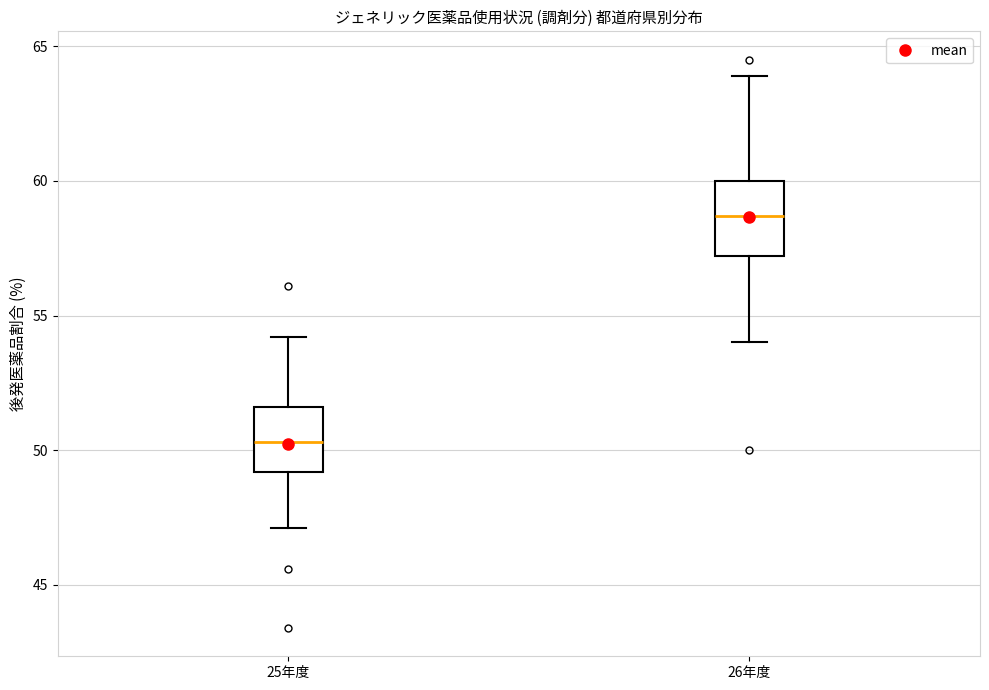

Reading left to right, transcribe this box plot: for each box, give where its median line is, the range the box spans, and where its two whiskers end, as read against the y-axis. The values are not printed on the chart, so give them approximately, as read against the axis.

25年度: median 50.5, box 49.0 to 51.5, whiskers 47.0 to 54.0
26年度: median 58.5, box 57.0 to 60.0, whiskers 54.0 to 64.0